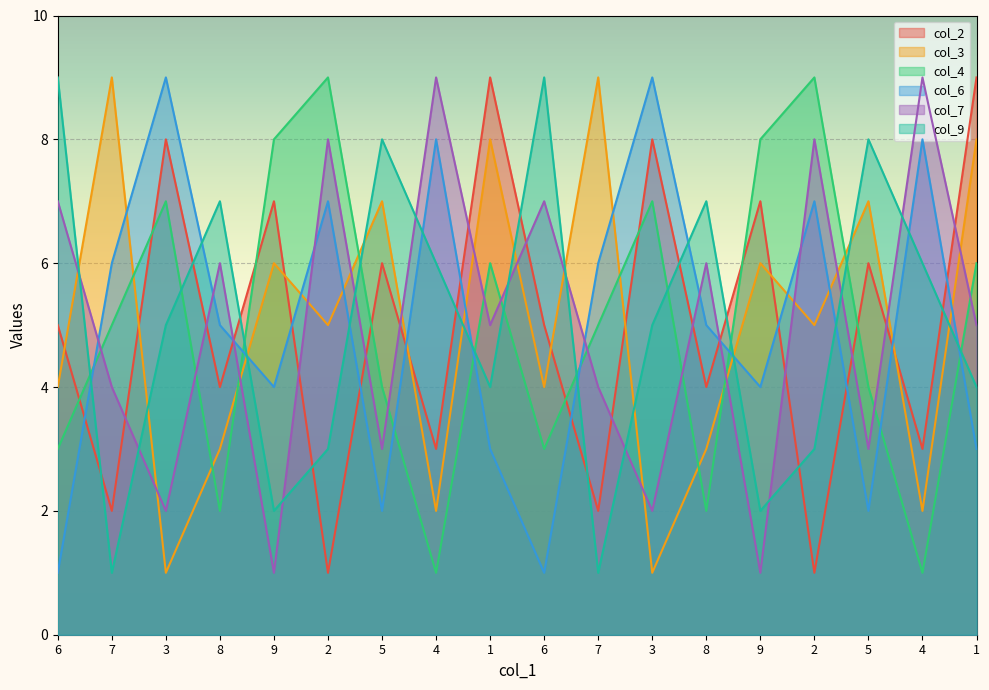

Where is the first local maximum for col_2?

3